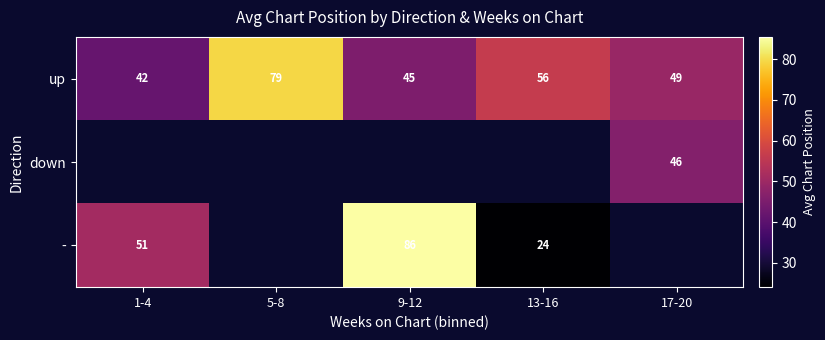

Which category has the highest value across all series?

9-12